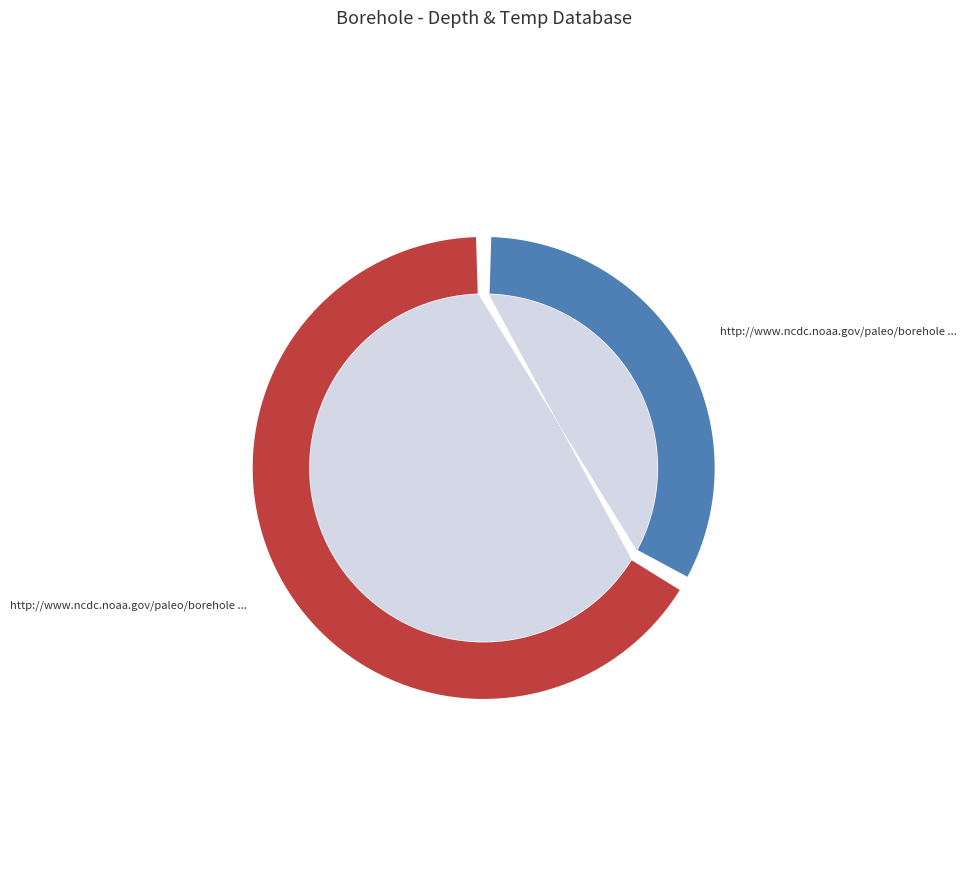

To the nearest percent, what percentage of the pie is http://www.ncdc.noaa.gov/paleo/borehole (1)?

33%